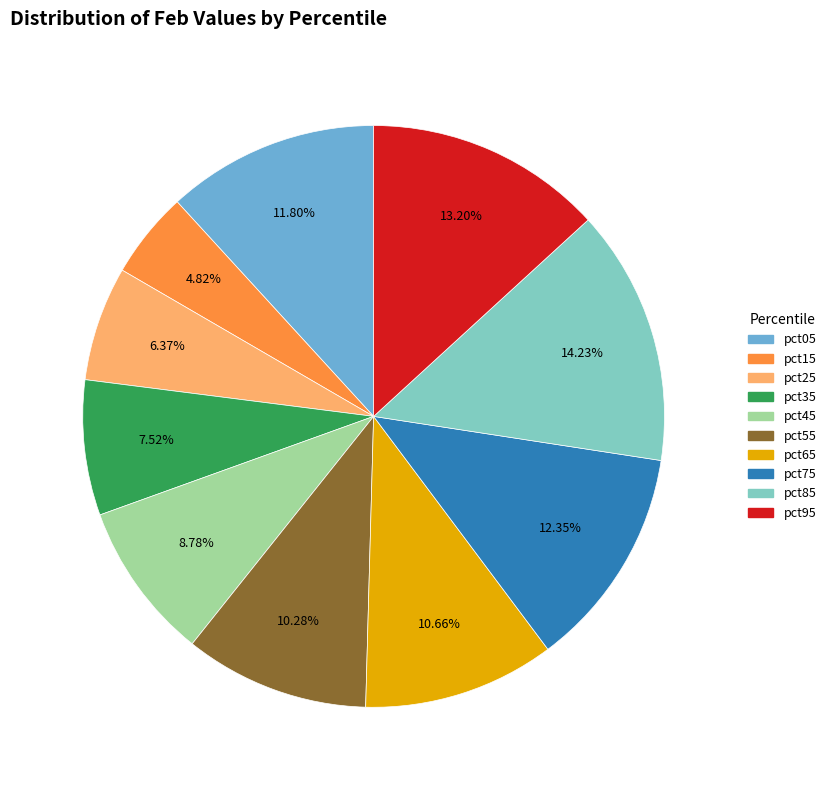

Is it true that pct45 is 9% of the pie?

True